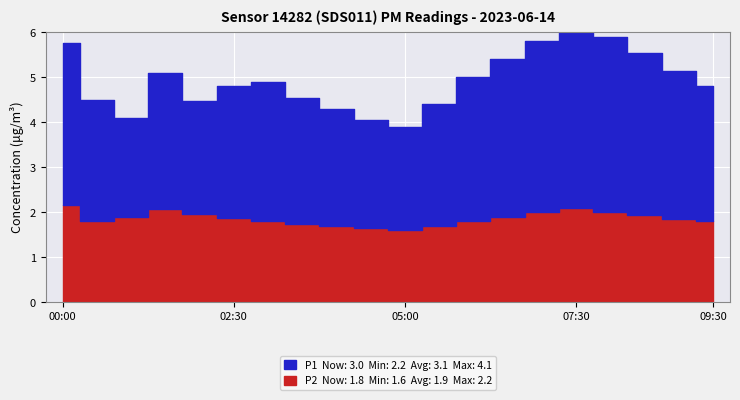

Where is P2 nearest to the value 1?

05:00